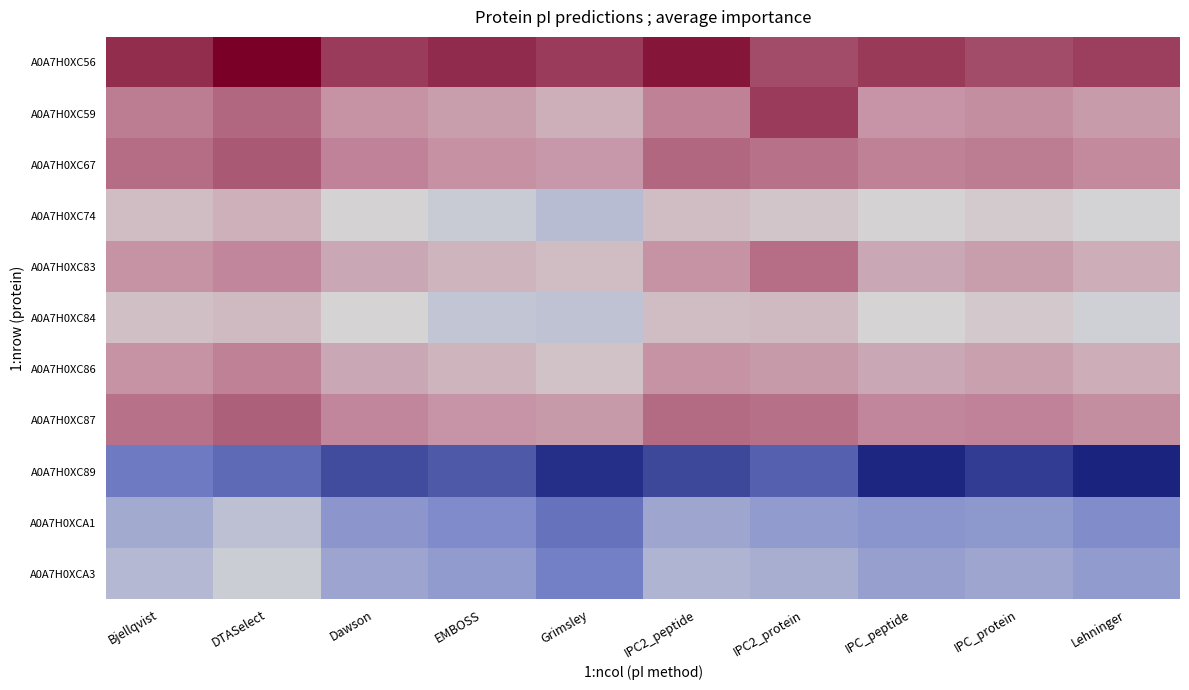

Which label corresponds to the smallest value in the chart?

Lehninger